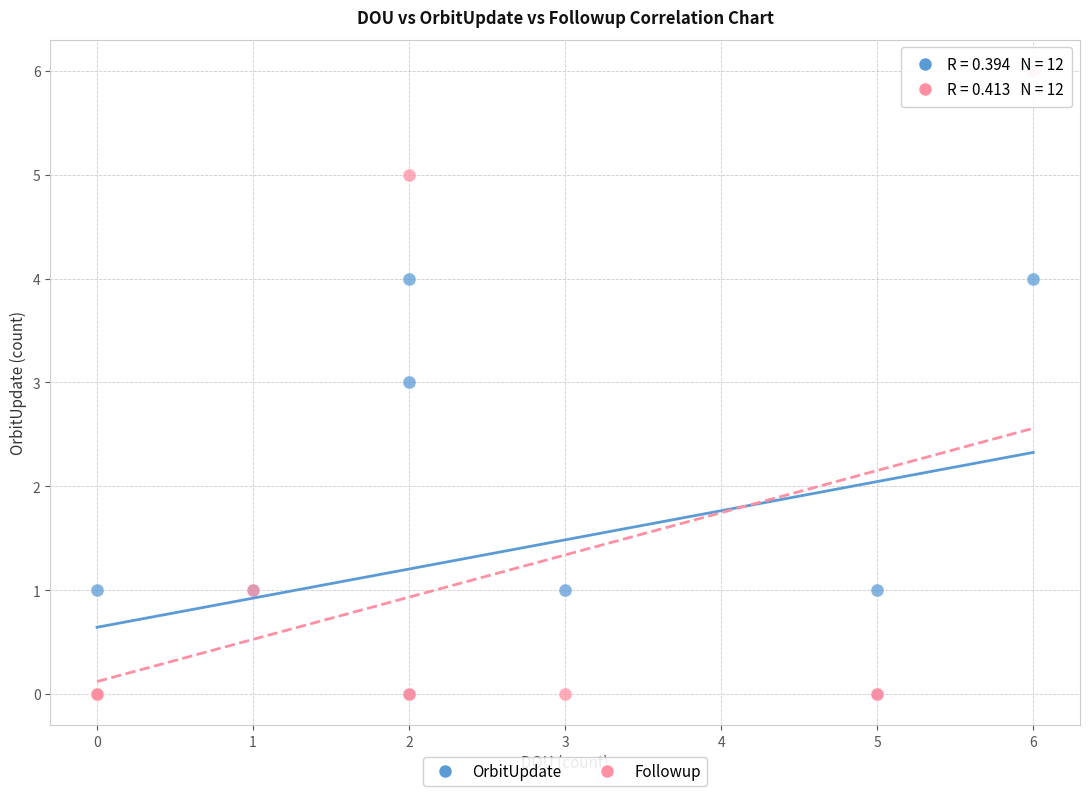

What are all the series names shown in the legend?

OrbitUpdate, Followup